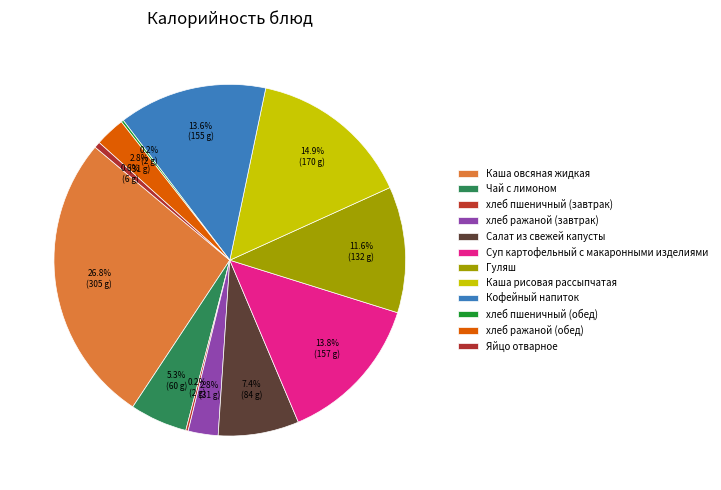

Which has a higher value, Суп картофельный с макаронными изделиями or хлеб ражаной (обед)?

Суп картофельный с макаронными изделиями